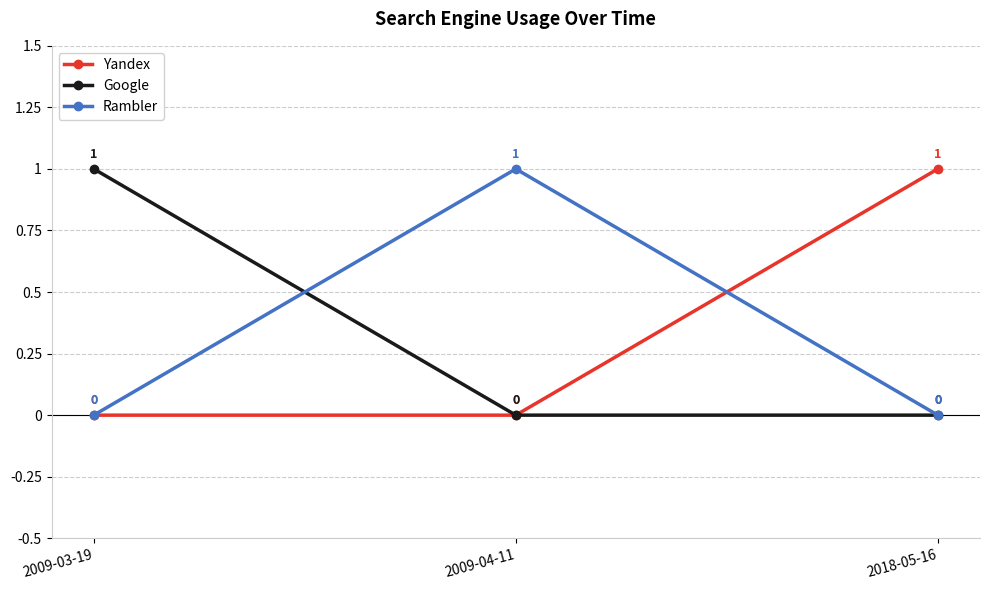

What is the label of the 1st point from the right?

2018-05-16